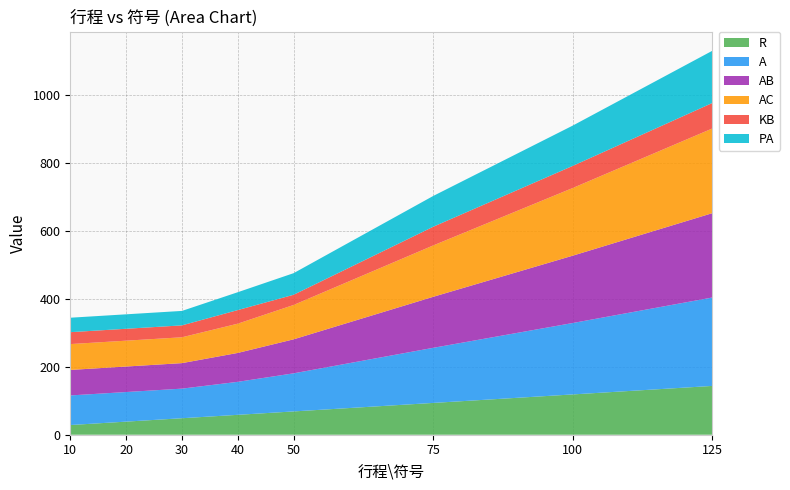

Reading right to left, what are all the values shown in this chart?

R: 143.5	118.5	93.5	68.5	58.5	48.5	38.5	28.5
A: 260.0	210.0	162.0	112.0	97.0	87.0	87.0	87.0
AB: 248.0	198.0	150.0	100.0	85.0	75.0	75.0	75.0
AC: 249.0	199.0	151.0	101.0	86.0	76.0	76.0	76.0
KB: 75.0	65.0	55.0	30.0	40.0	35.0	35.0	35.0
PA: 153.5	118.5	90.5	63.5	52.5	42.5	42.5	42.5